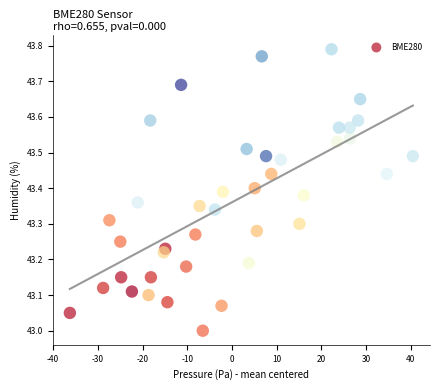

What is the range of X values (max minus min)?

76.7